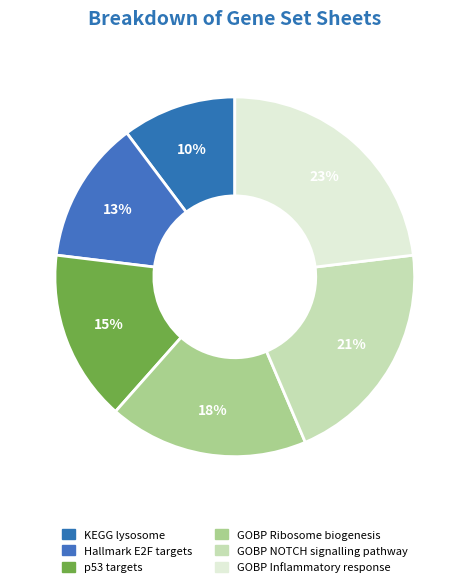

True or false: KEGG lysosome accounts for 10% of the total.

True